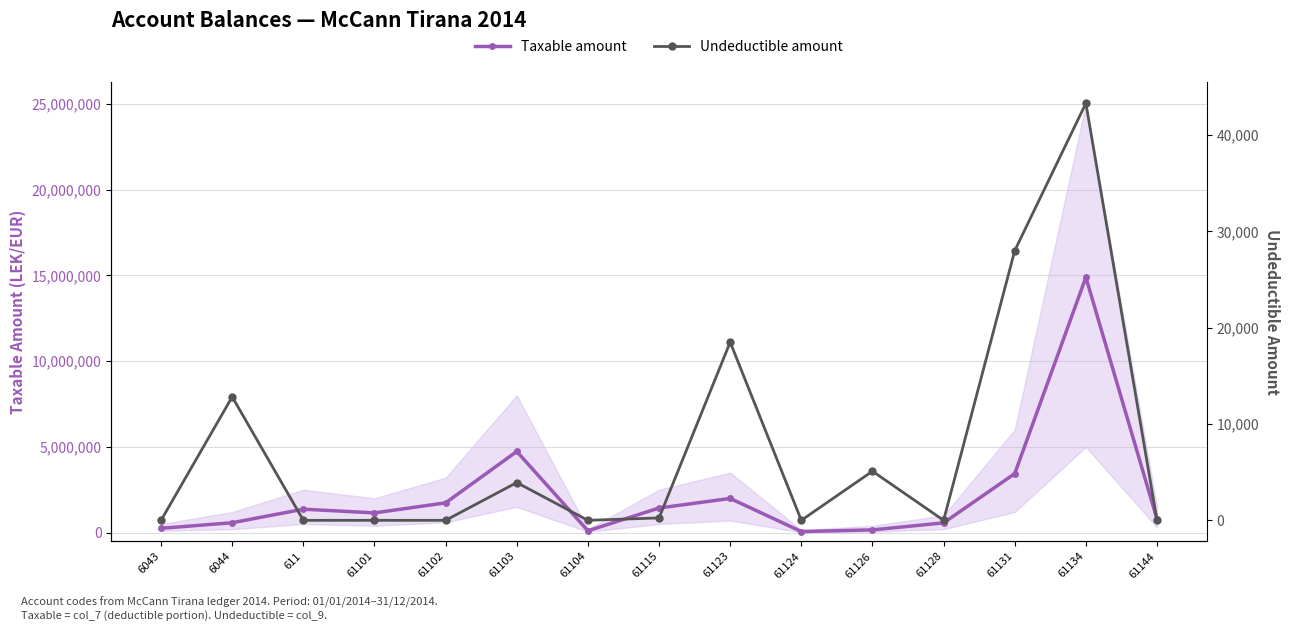

Rank the categories by Taxable amount value from highest to lowest.

61134, 61103, 61131, 61123, 61102, 61115, 611, 61101, 61144, 6044, 61128, 6043, 61126, 61104, 61124